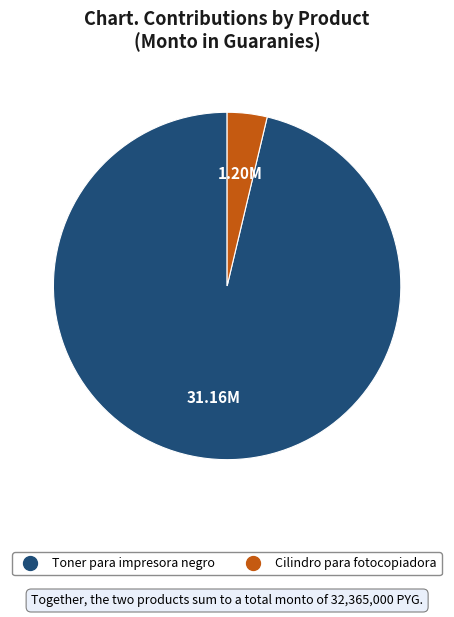

Is the sum of Cilindro para fotocopiadora and Toner para impresora negro greater than half?

Yes